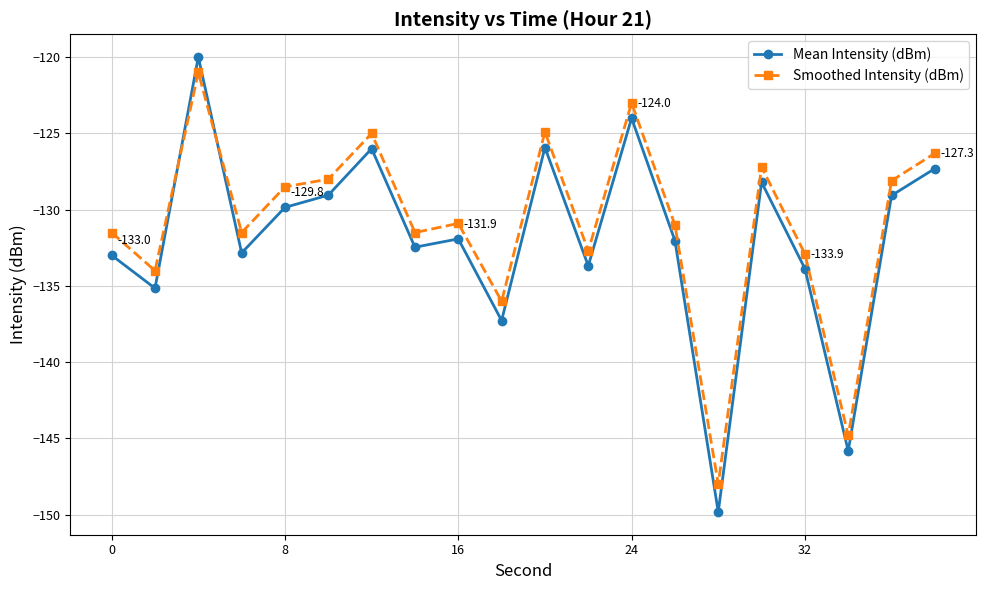

Which series has the largest total across all categories?

Smoothed Intensity (dBm)